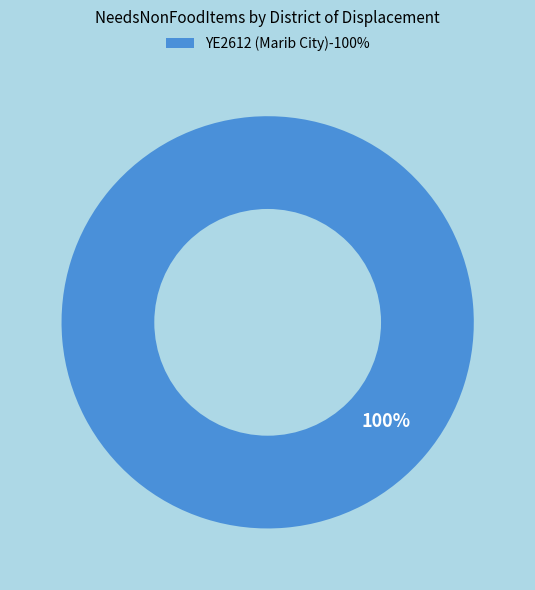

Is there any slice that represents more than half of the pie?

Yes